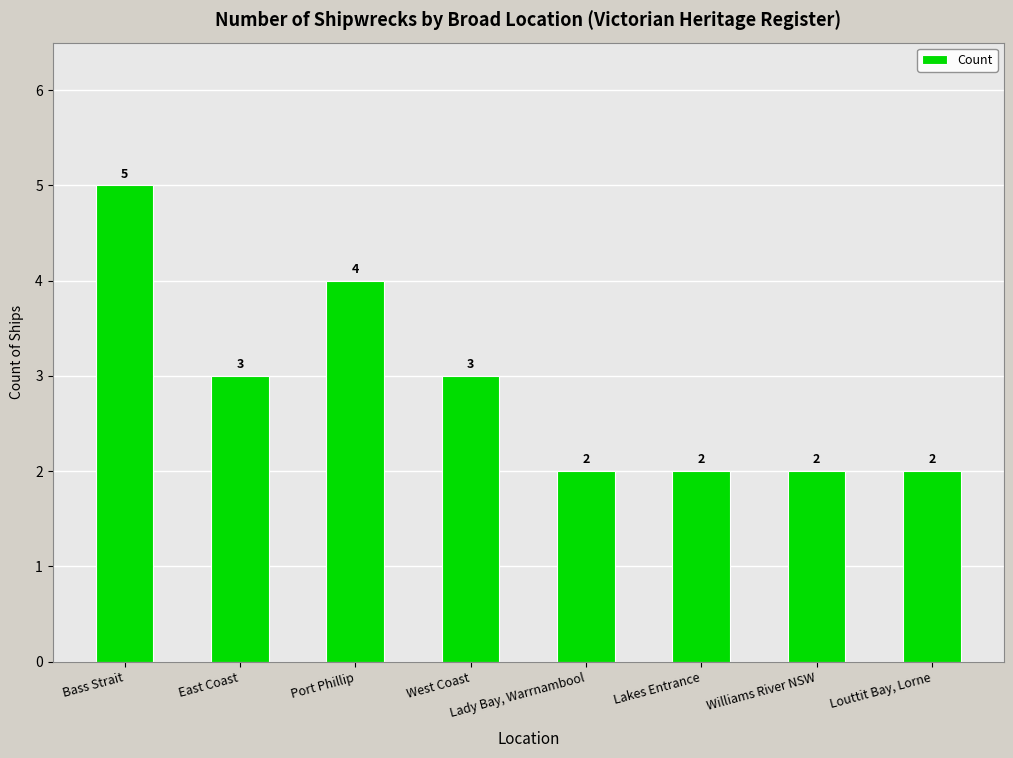

True or false: the data shows 1 at Bass Strait.

False